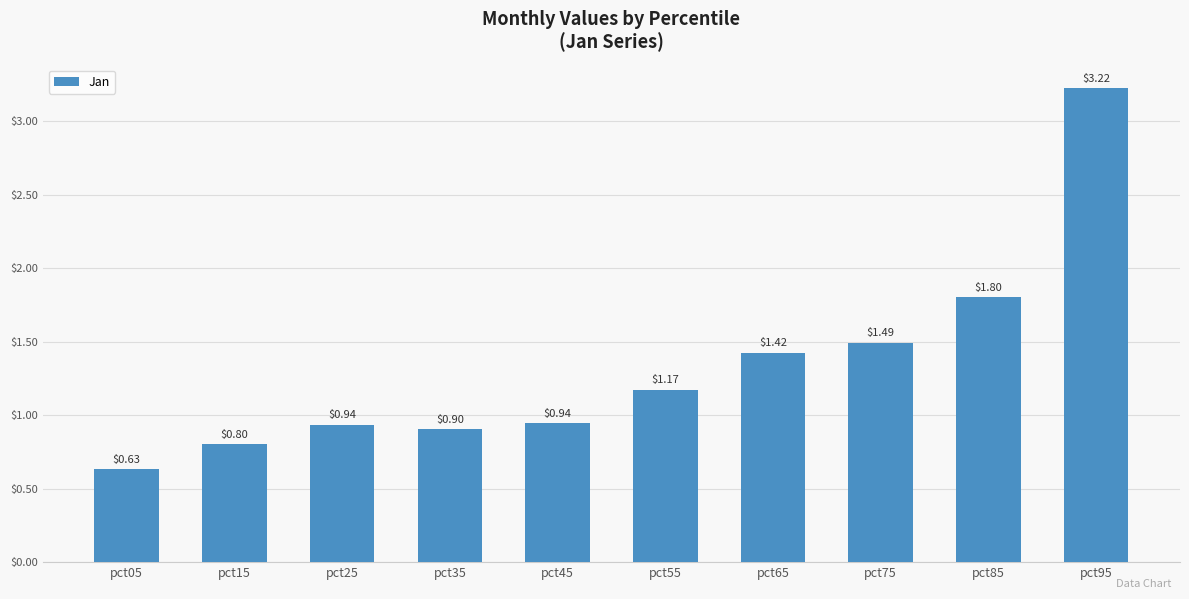

The chart shows a value of 1.6 at pct45. True or false?

False